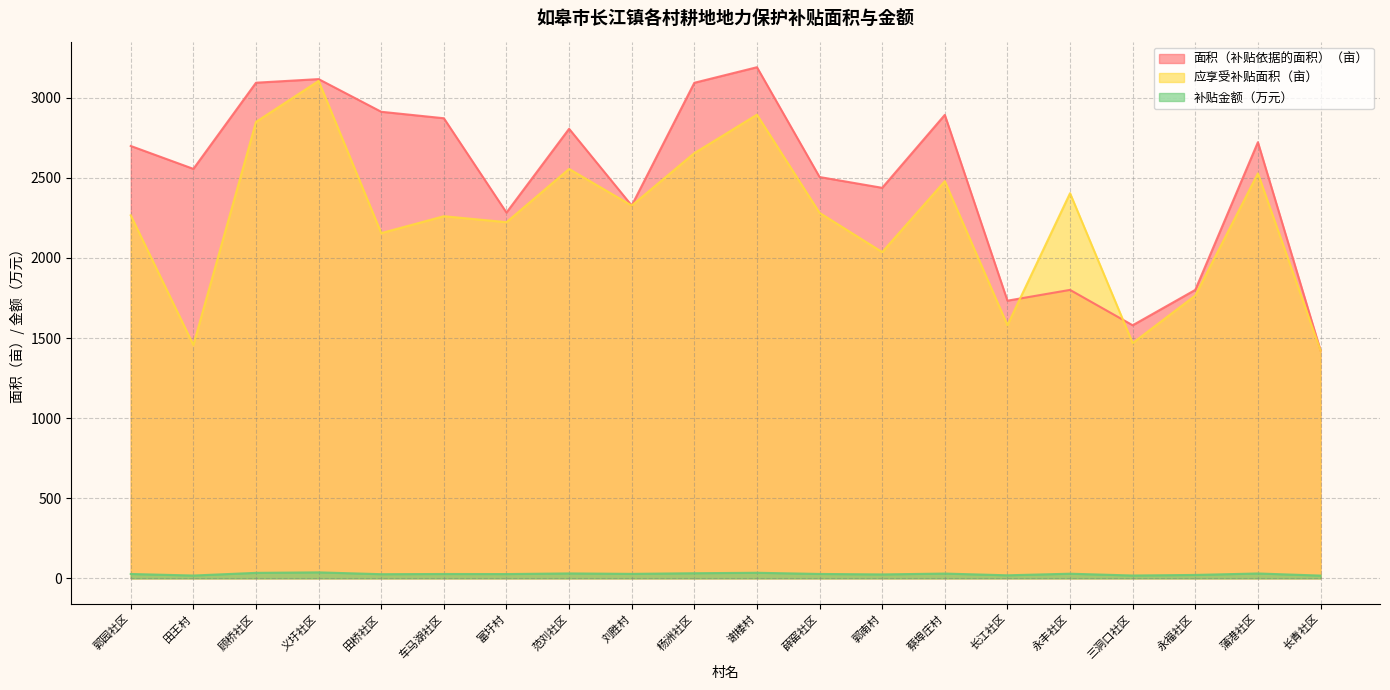

True or false: 补贴金额（万元） has more than 2 points higher than both neighbors.

True